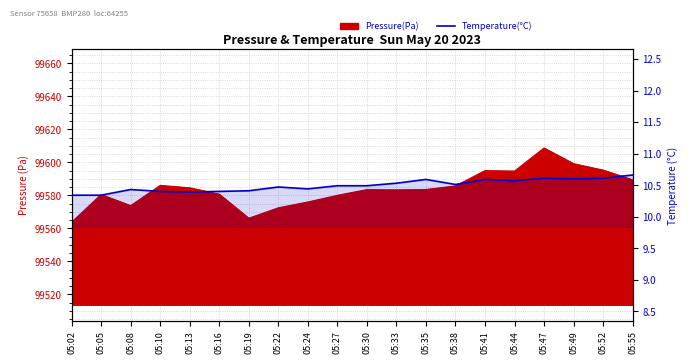

How many points are lower than both their immediate neighbors (excluding endpoints)?

5